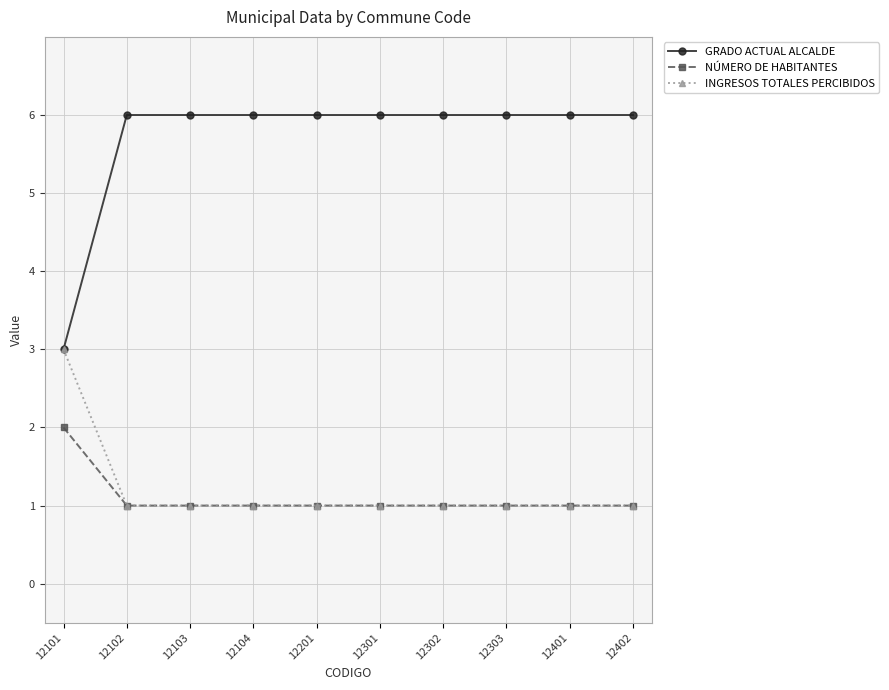

List the series in order of their peak value, highest first.

GRADO ACTUAL ALCALDE, INGRESOS TOTALES PERCIBIDOS, NÚMERO DE HABITANTES